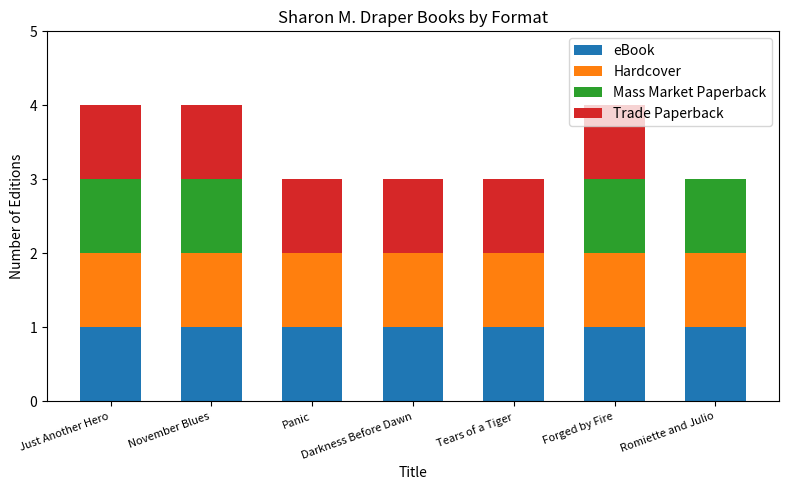

What is the total value across all series at Darkness Before Dawn?

3